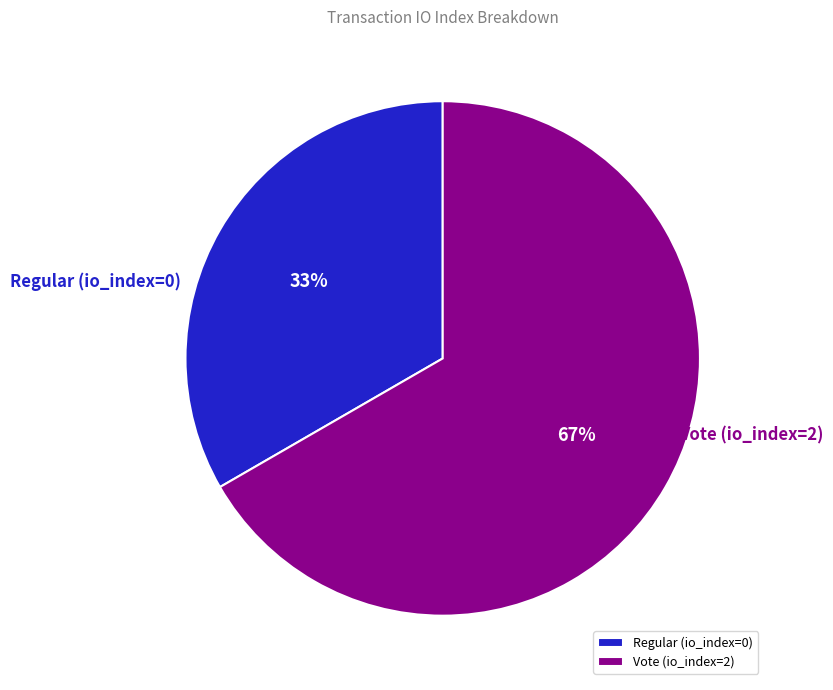

To the nearest percent, what percentage of the pie is Vote (io_index=2)?

67%